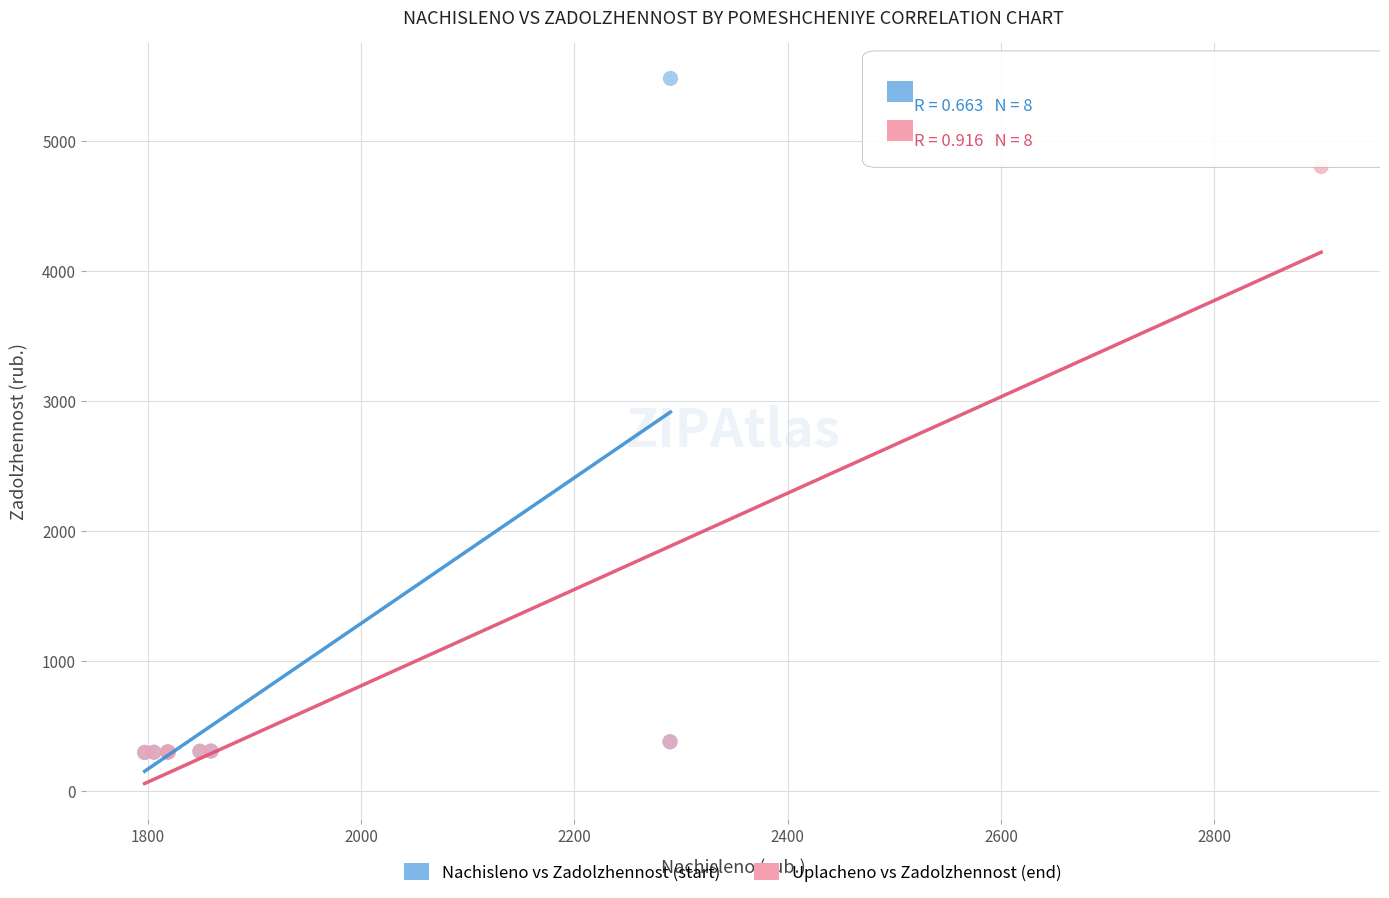

Which series has the largest Y range (max minus min)?

Nachisleno vs Zadolzhennost (start)